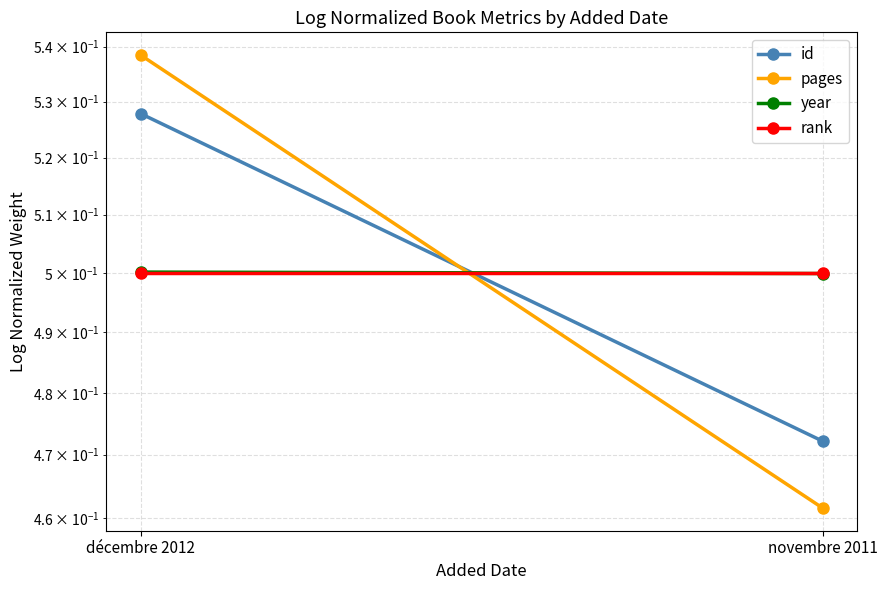

The pages series shows 0.5 at novembre 2011. True or false?

True